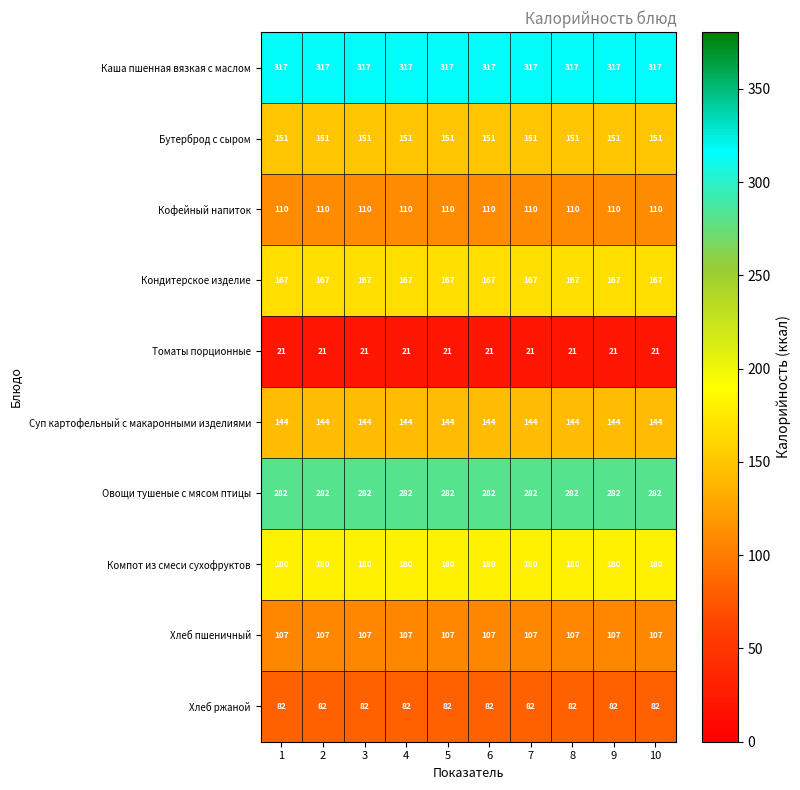

What value does the Суп картофельный с макаронными изделиями series have at 4?

144